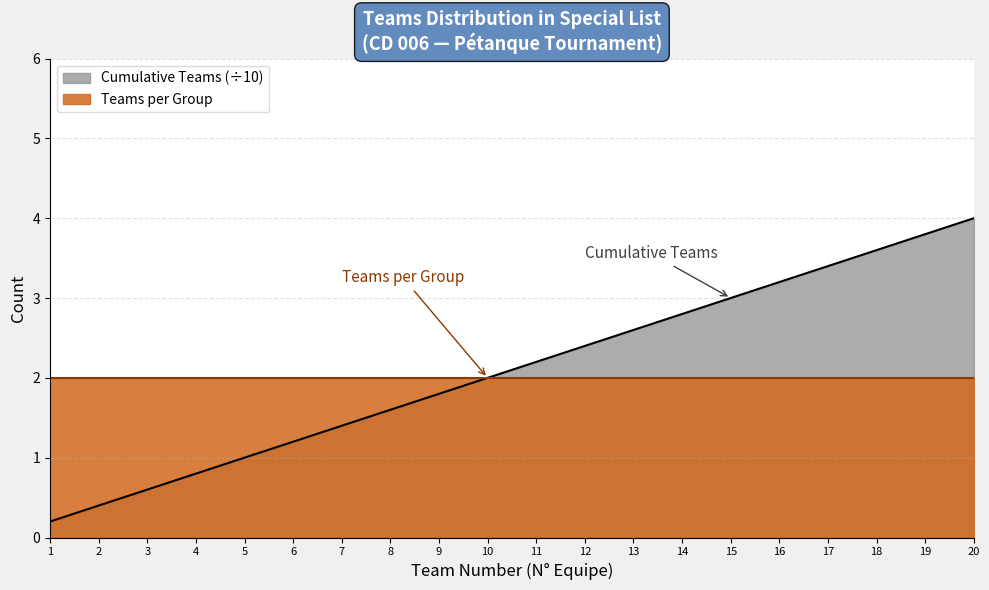

The chart shows a value of 2.8 at 14. True or false?

True